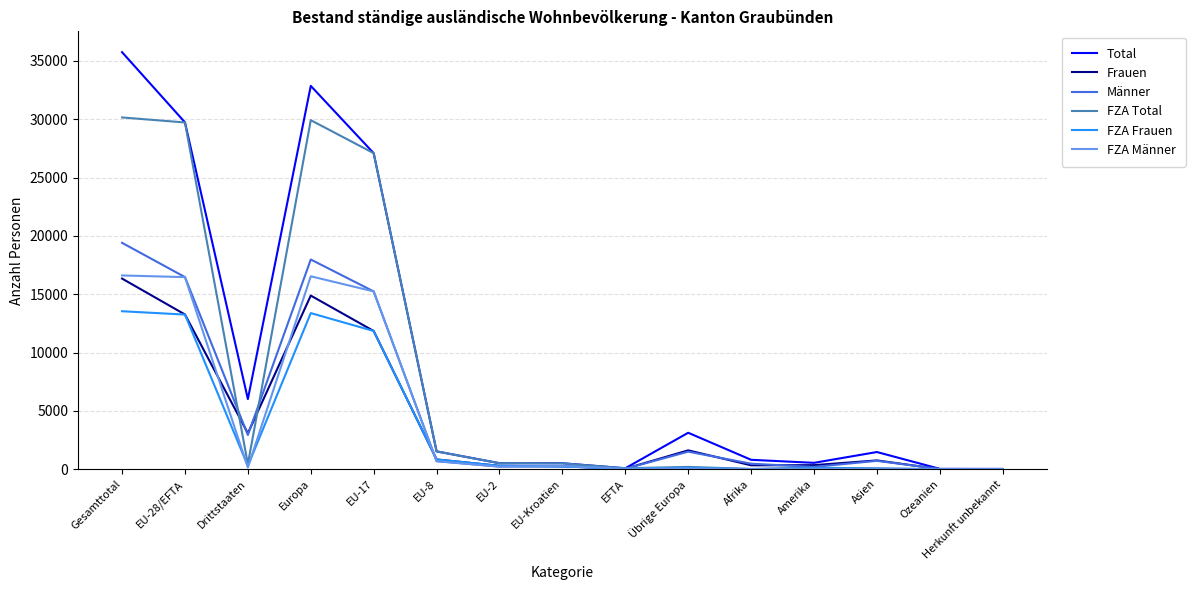

At which label does FZA Frauen first exceed 235?

Gesamttotal